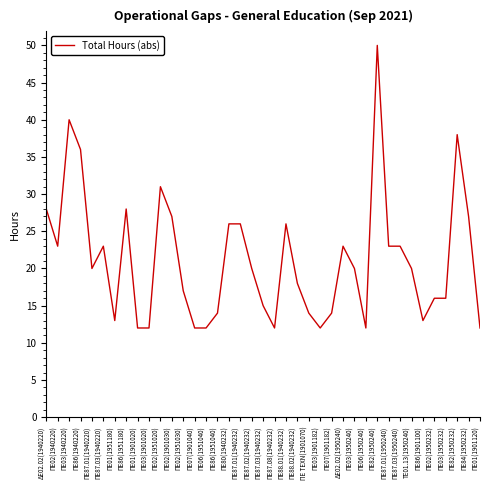

Reading left to right, transcribe all the data shown in this chart.

28	23	40	36	20	23	13	28	12	12	31	27	17	12	12	14	26	26	20	15	12	26	18	14	12	14	23	20	12	50	23	23	20	13	16	16	38	27	12